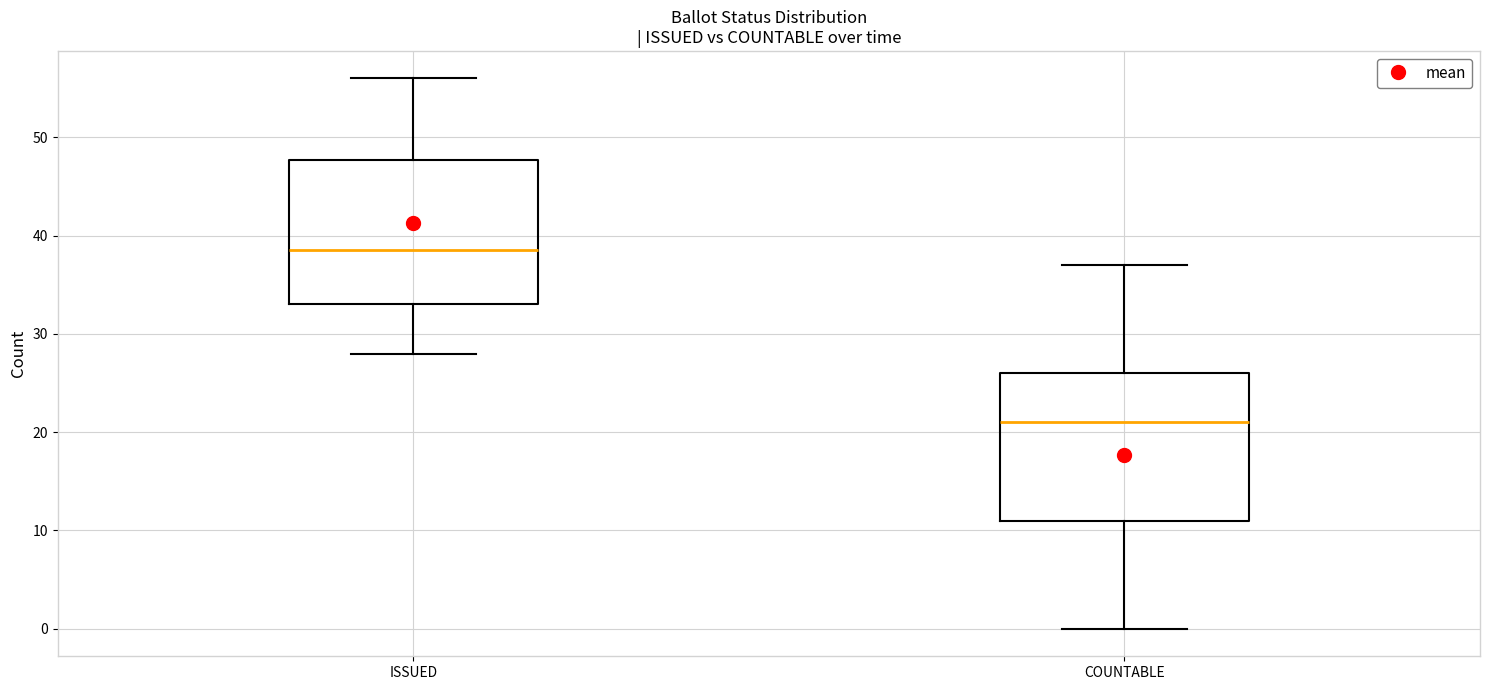

Where is the upper edge of the box for COUNTABLE on the y-axis? The values are not printed on the chart, so give them approximately, as read against the axis.

26